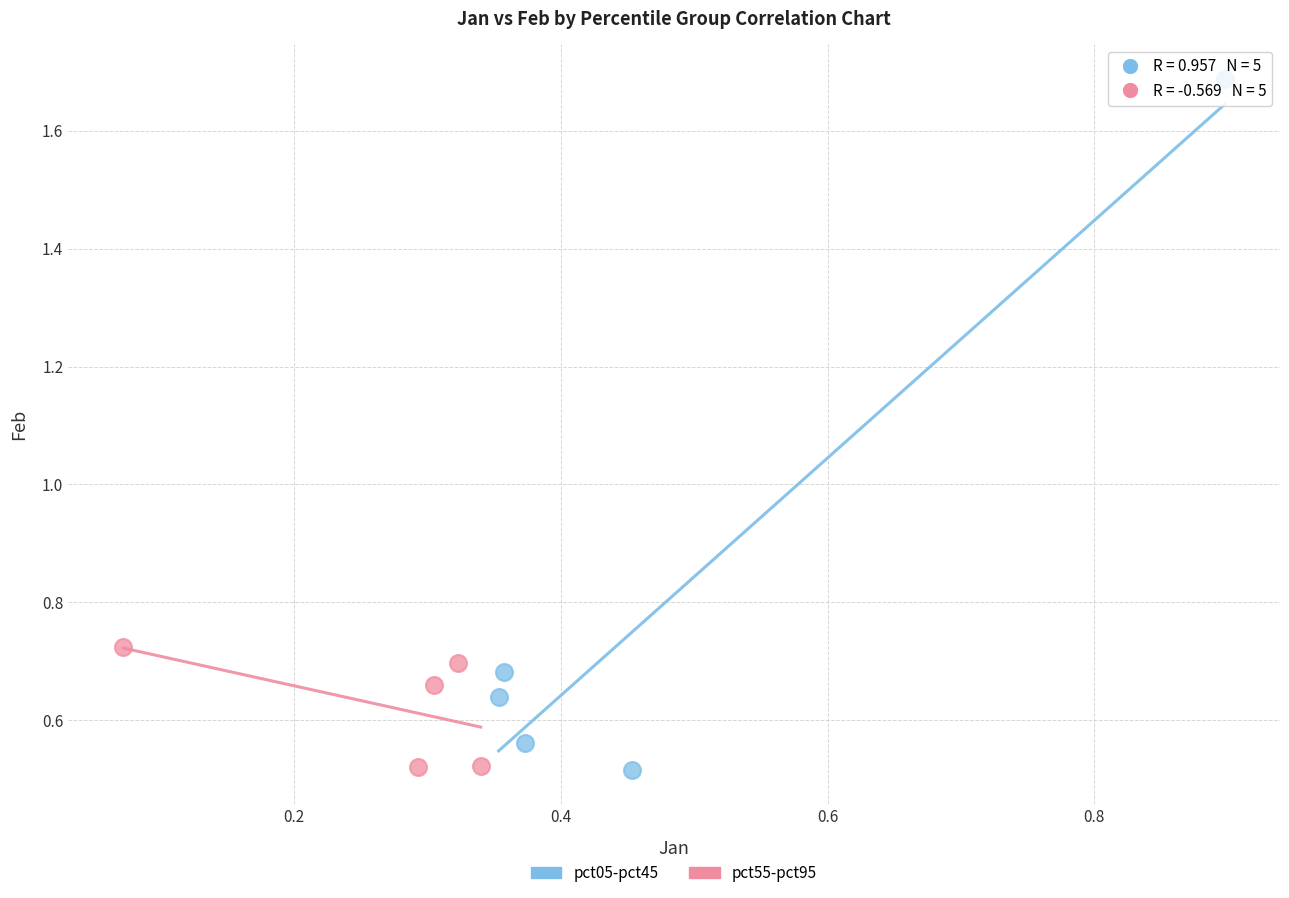

Which series has the widest spread of Y values?

pct05-pct45